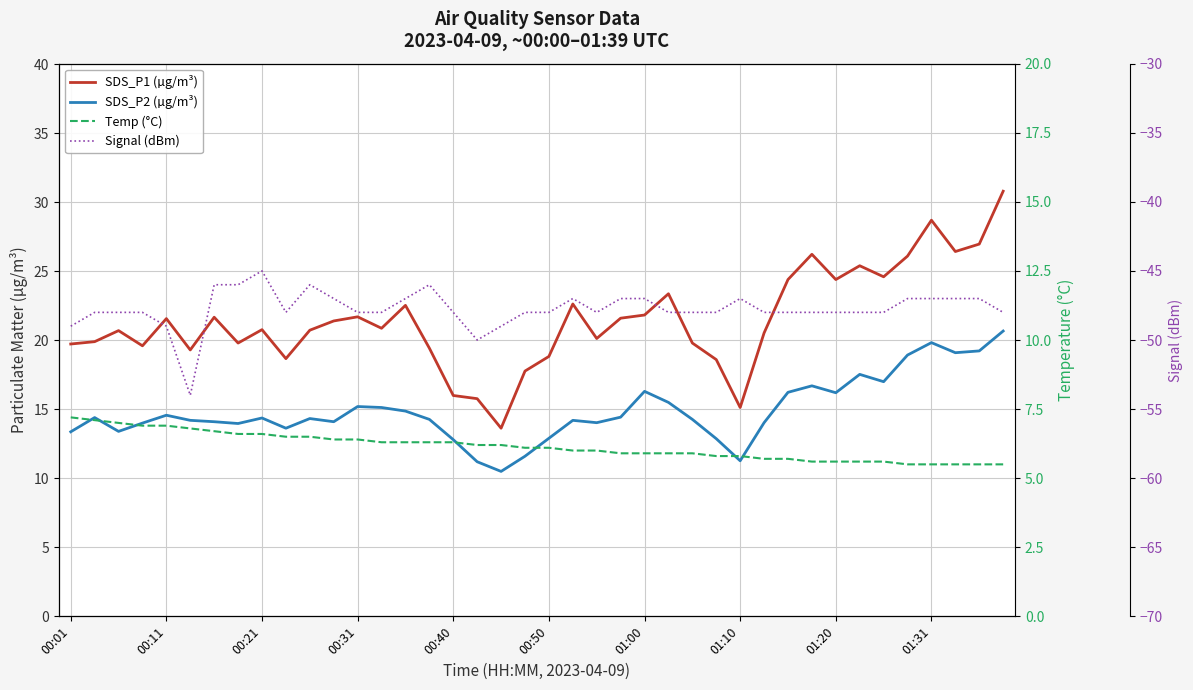

How many lines are shown in the chart?

4